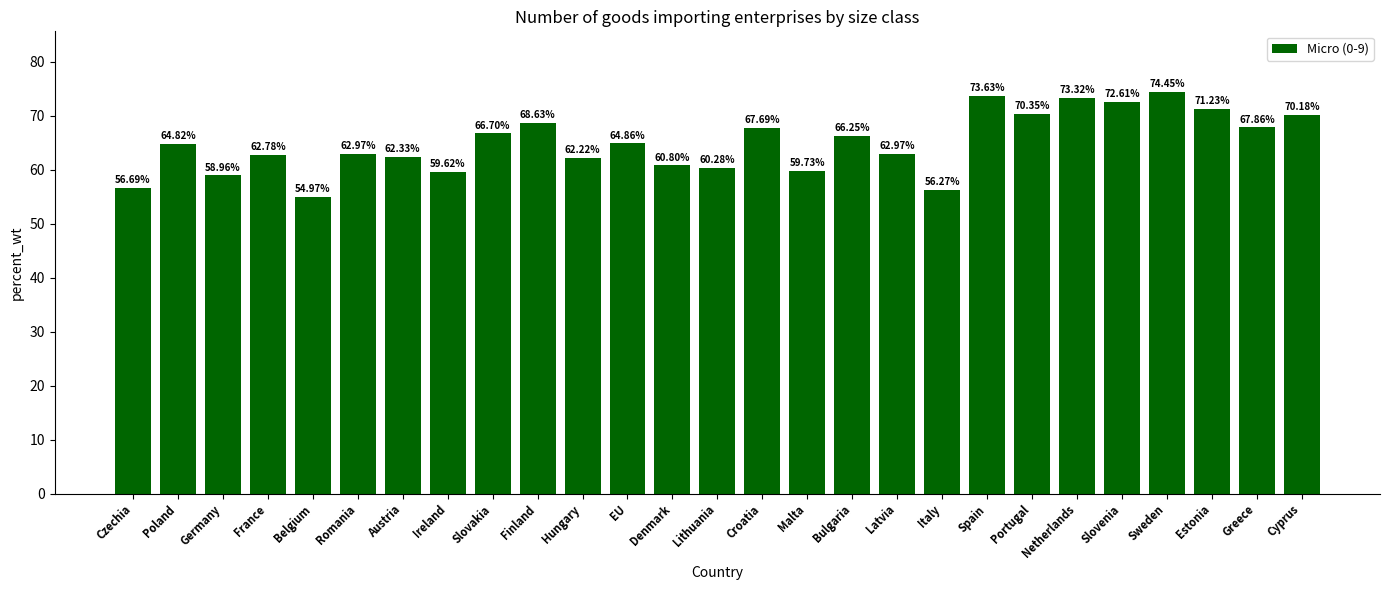

What is the difference between the second highest and minimum values?

18.7